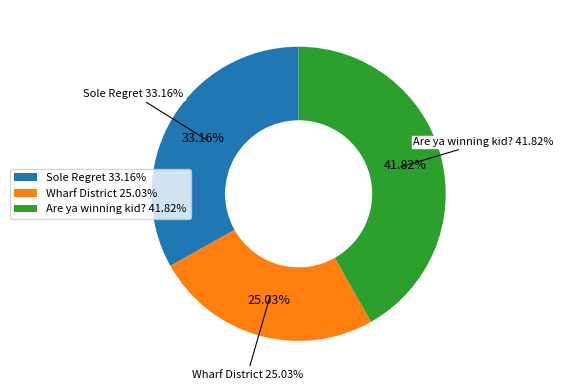

To the nearest percent, what is the difference between the Sole Regret and Wharf District slice percentages?

8%